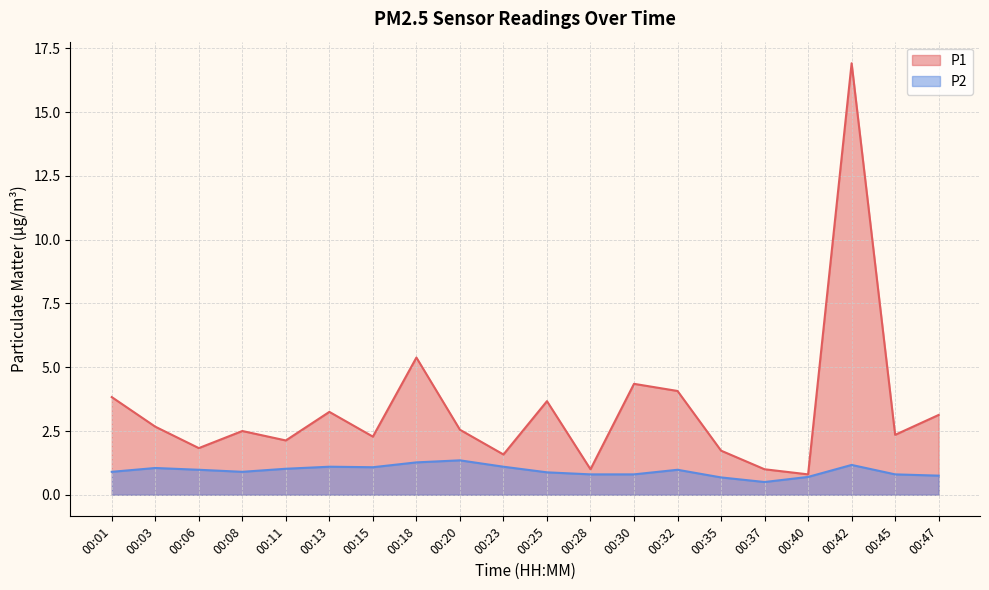

Is the value of P2 at 00:30 greater than the value of P1 at 00:35?

No